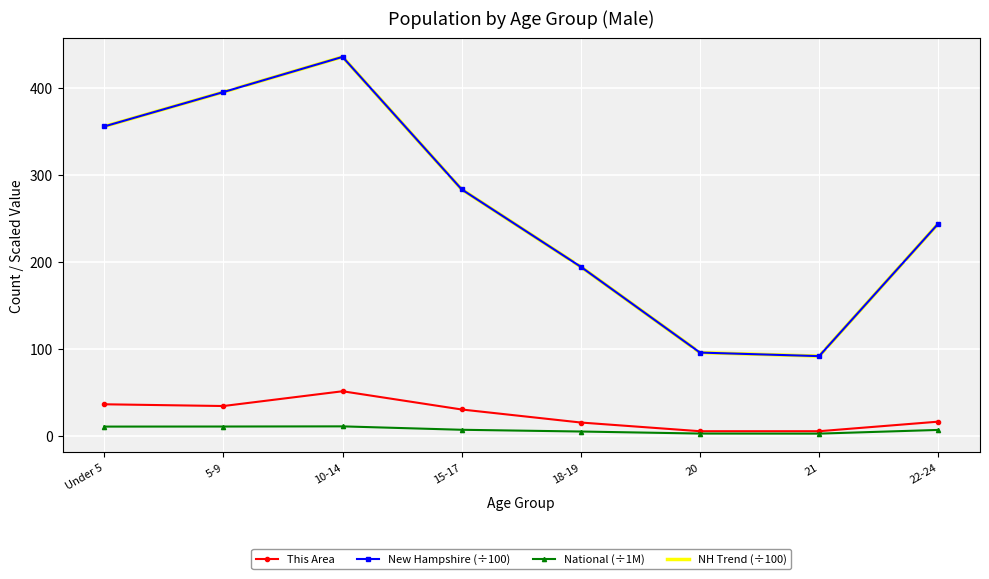

What is the difference between the highest and lowest values at Under 5?

345.5